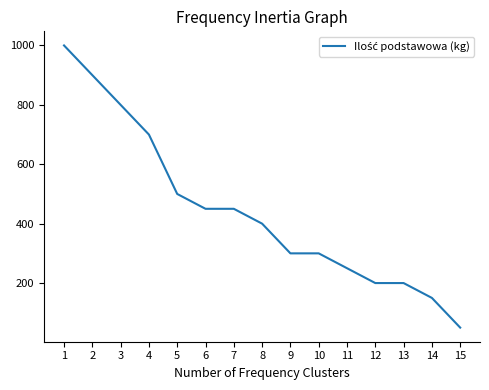

What is the difference between the maximum and minimum values?

950